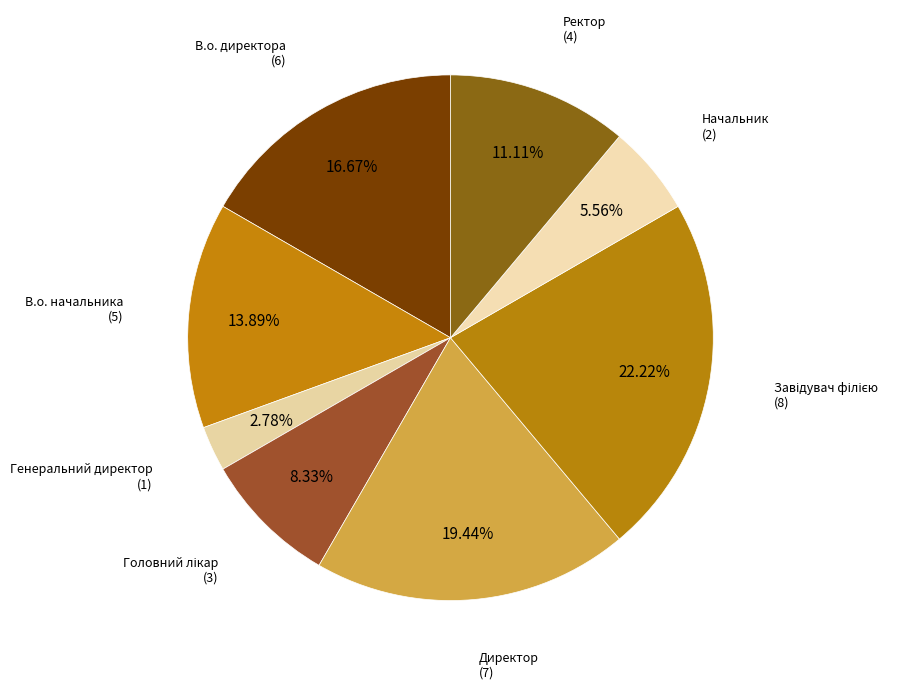

How many segments does this pie chart have?

8